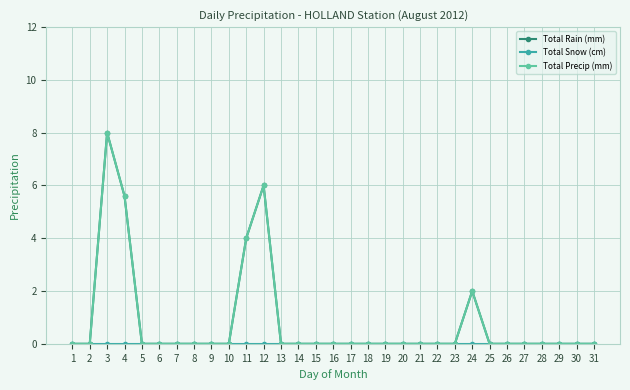

Rank the series at 26 from highest to lowest value.

Total Rain (mm), Total Snow (cm), Total Precip (mm)